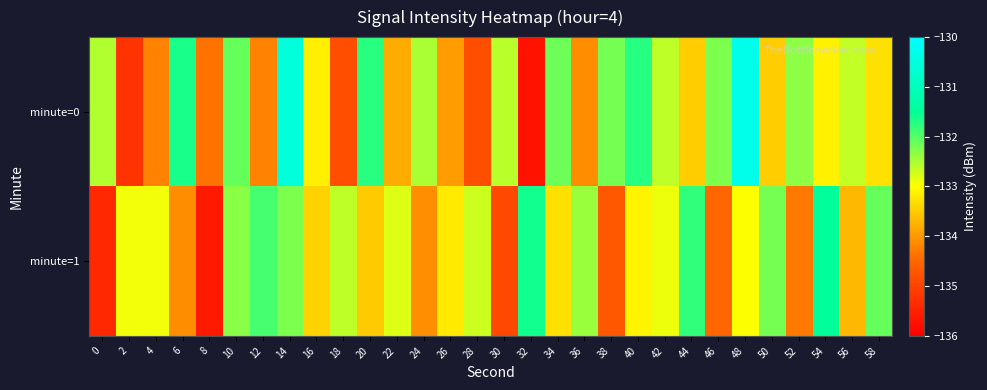

List the series in order of their overall mean, highest first.

minute=0, minute=1